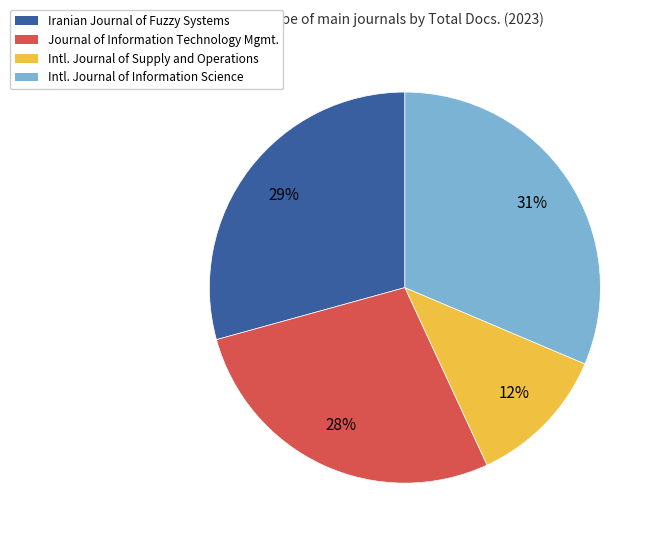

How many segments does this pie chart have?

4